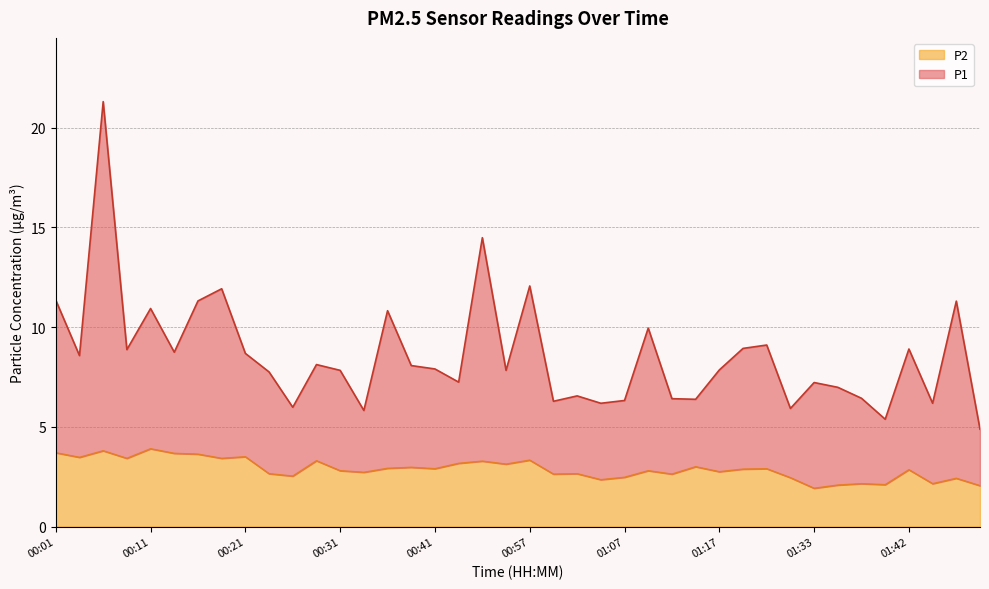

Where is P2 nearest to the value 2?

01:50